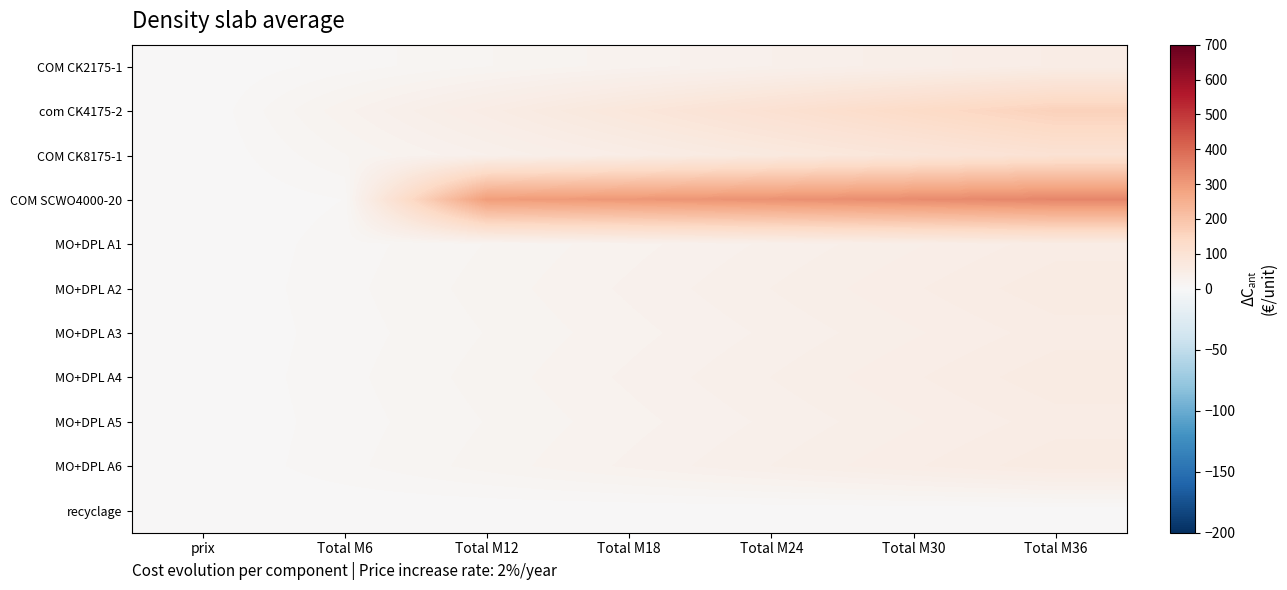

At which category is the sum across all series the highest?

Total M36